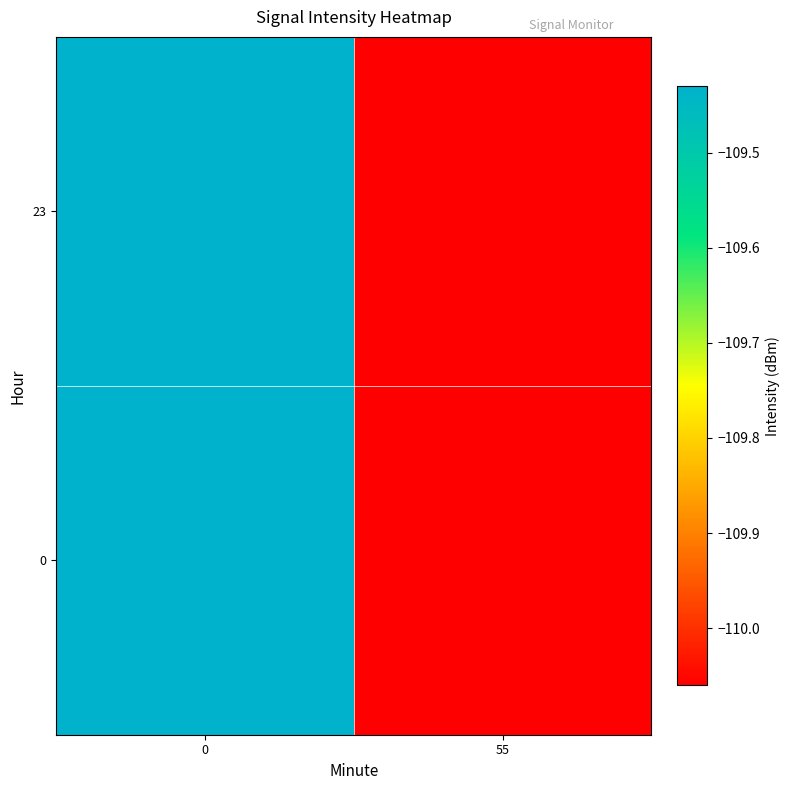

Reading left to right, what are all the values shown in this chart?

0: 0=-109.4	55=-110.1
23: 0=-109.4	55=-110.1